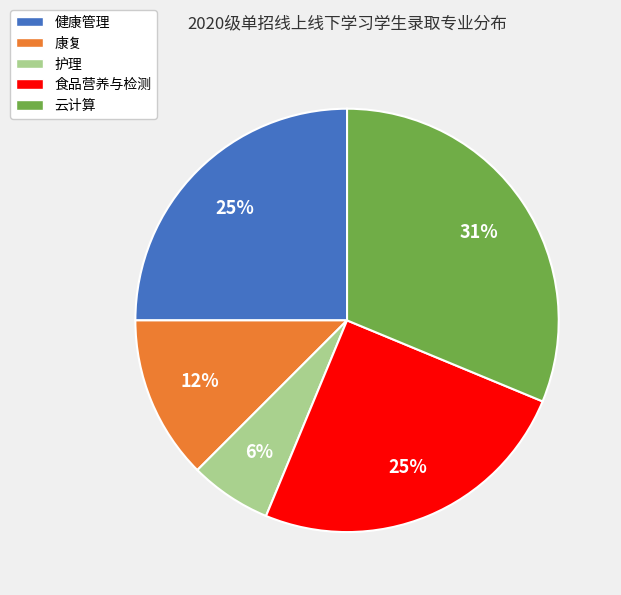

Is there a majority slice in this chart?

No